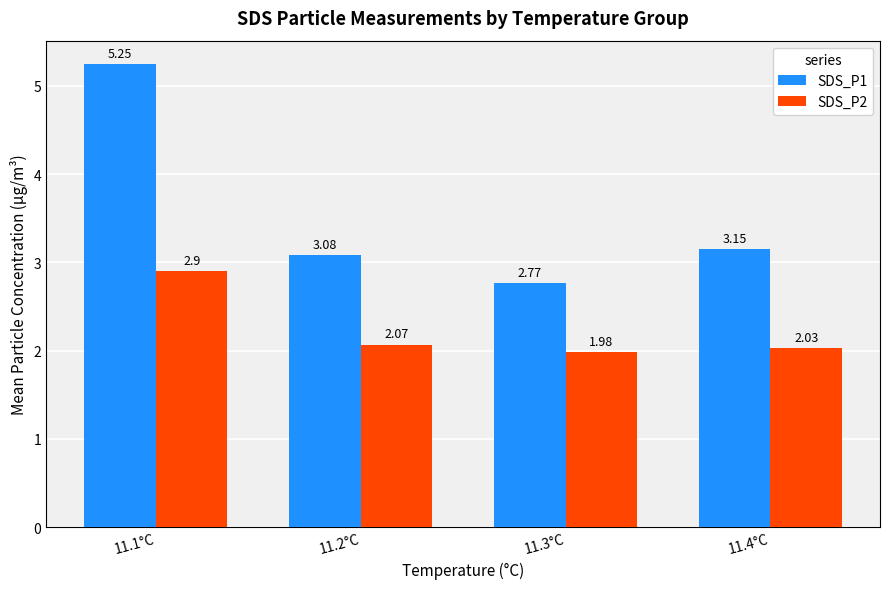

Does the chart contain stacked bars?

No